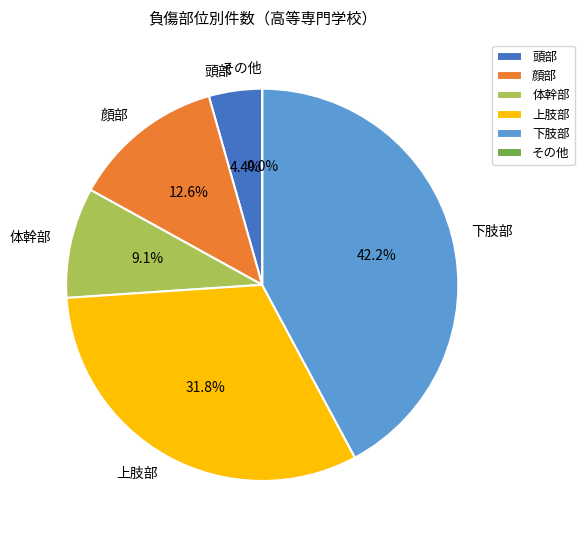

Which category has the biggest portion of the pie?

下肢部